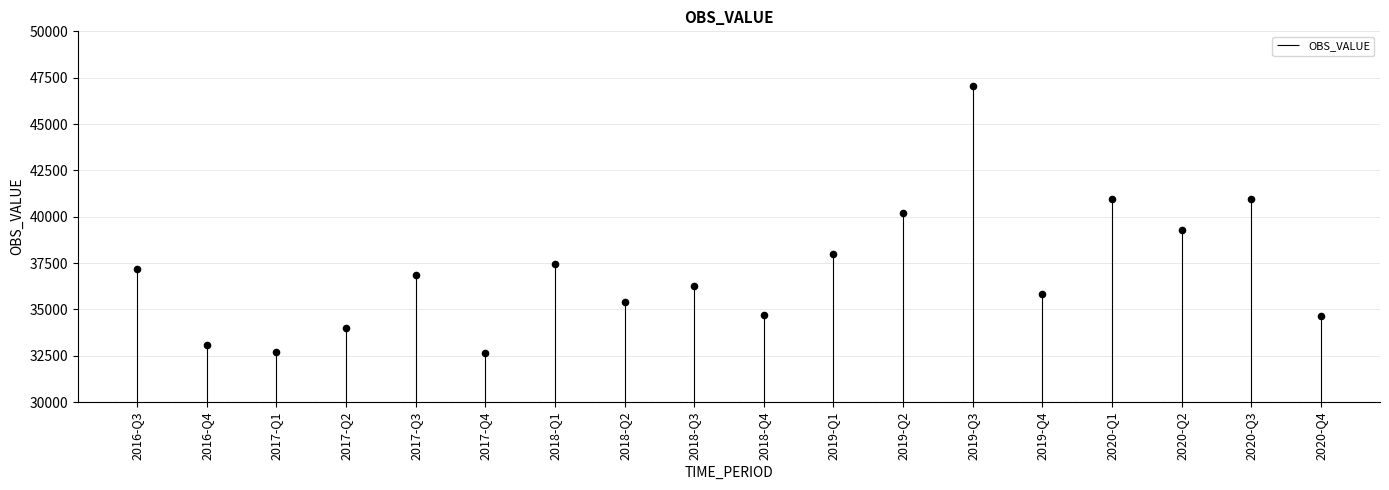

What is the change in value from 2017-Q2 to 2018-Q1?

+3465.8